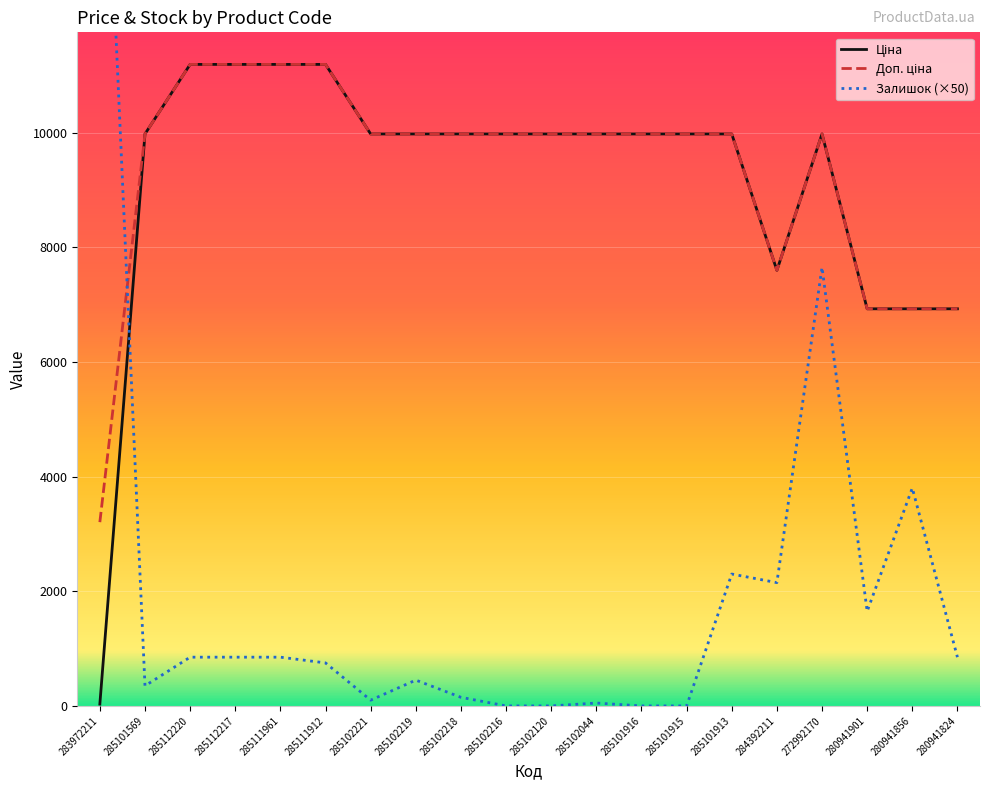

Which series has the largest range (max minus min)?

Залишок